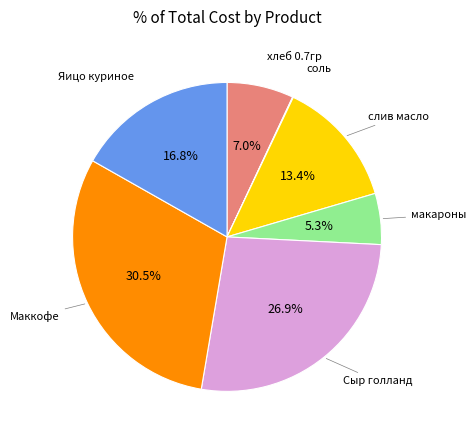

Is there any slice that represents more than half of the pie?

No